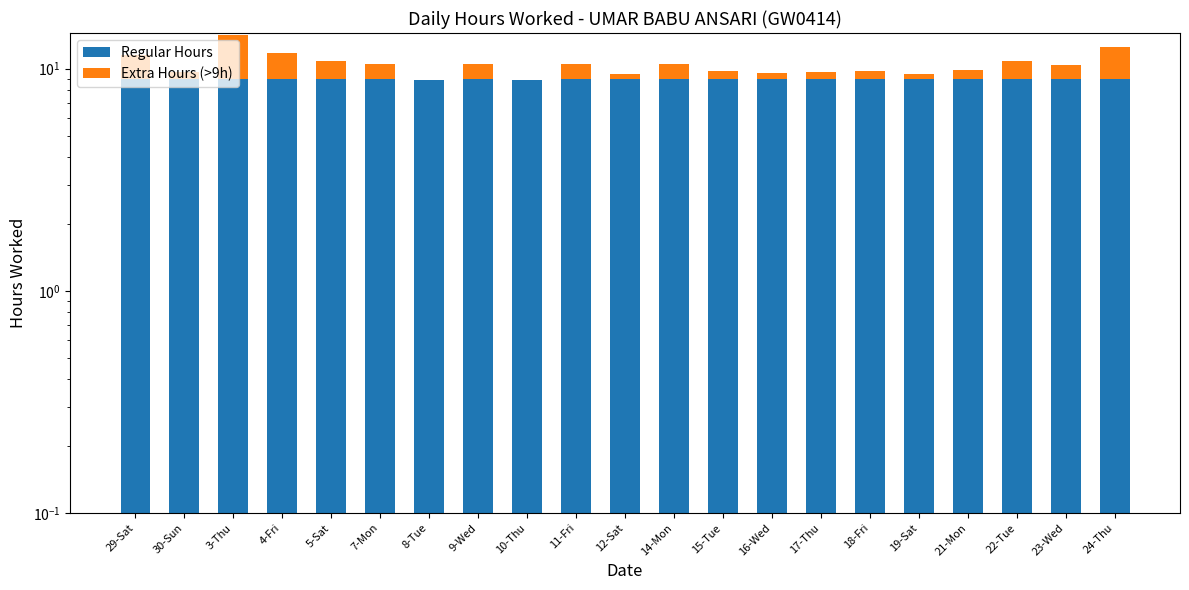

The Regular Hours series shows 12.7 at 12-Sat. True or false?

False